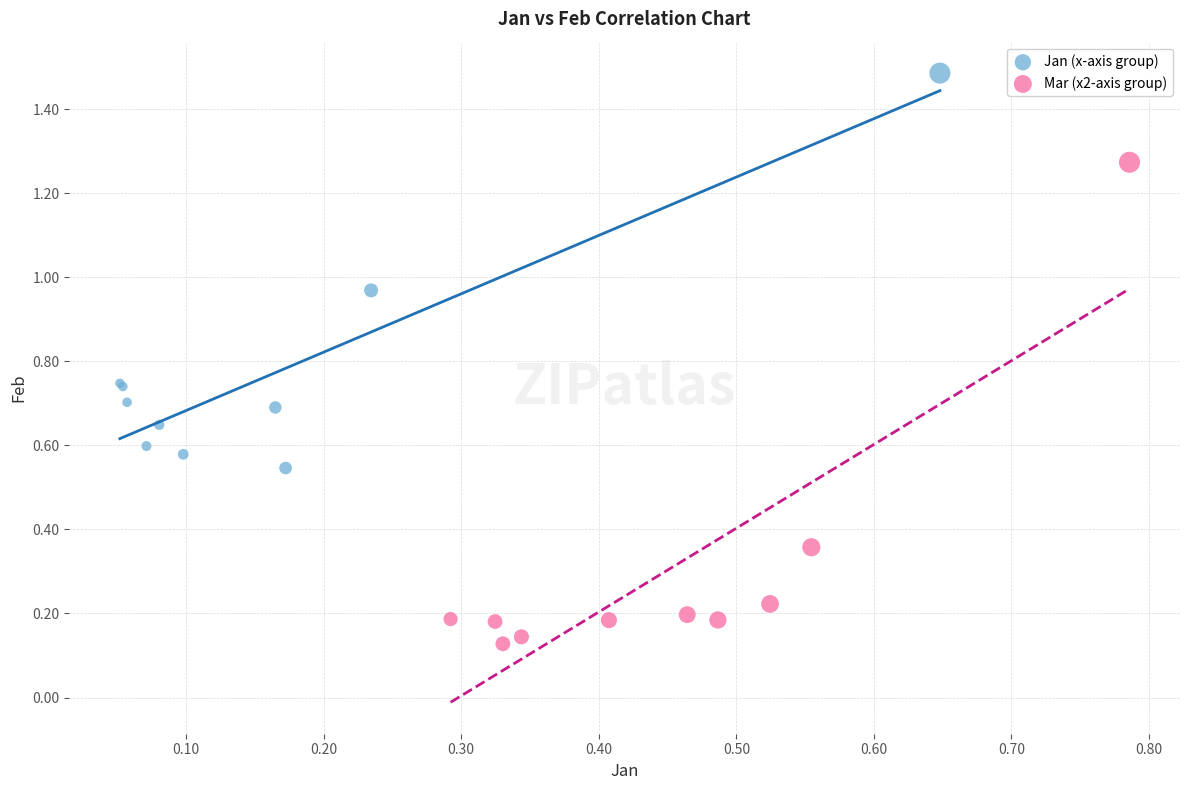

Which series contains the highest Y value?

Jan (x-axis group)